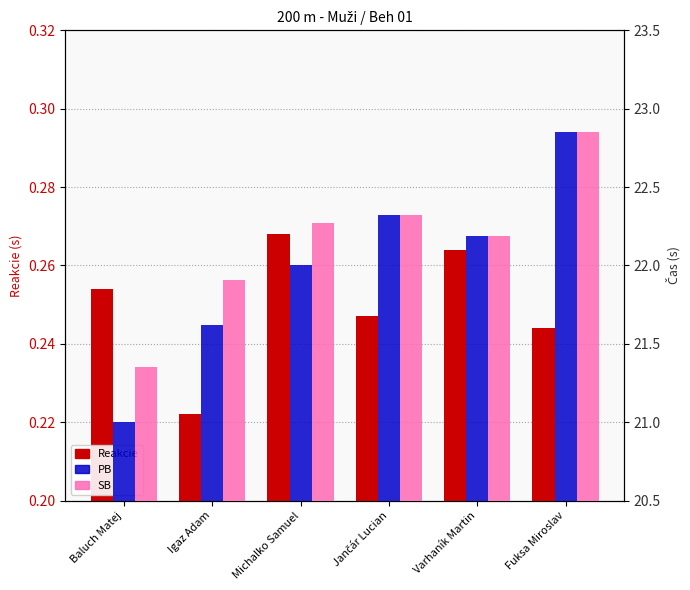

Which series has the widest spread of values?

PB